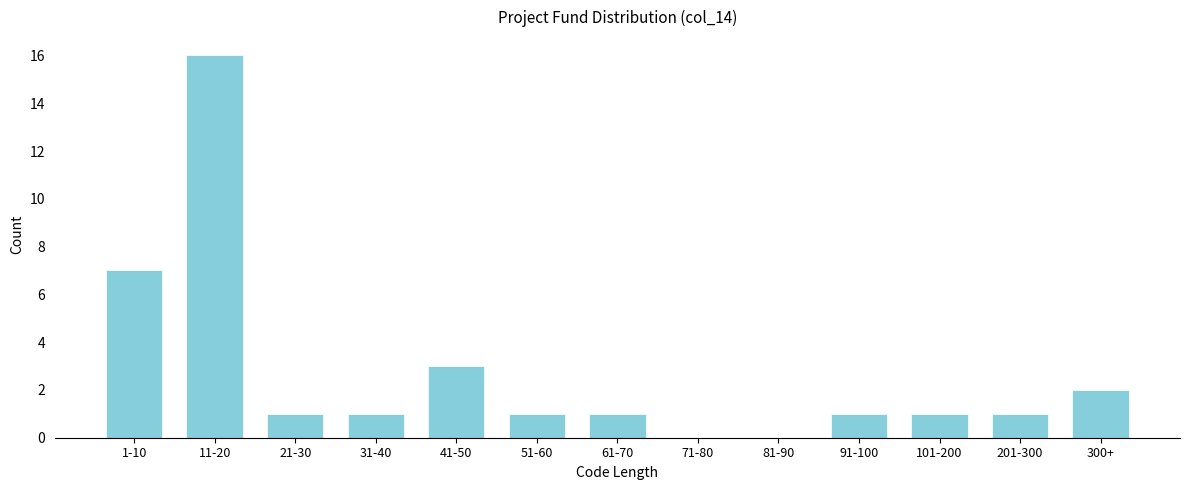

Reading right to left, list all the values displayed in this chart.

300+=2	201-300=1	101-200=1	91-100=1	81-90=0	71-80=0	61-70=1	51-60=1	41-50=3	31-40=1	21-30=1	11-20=16	1-10=7